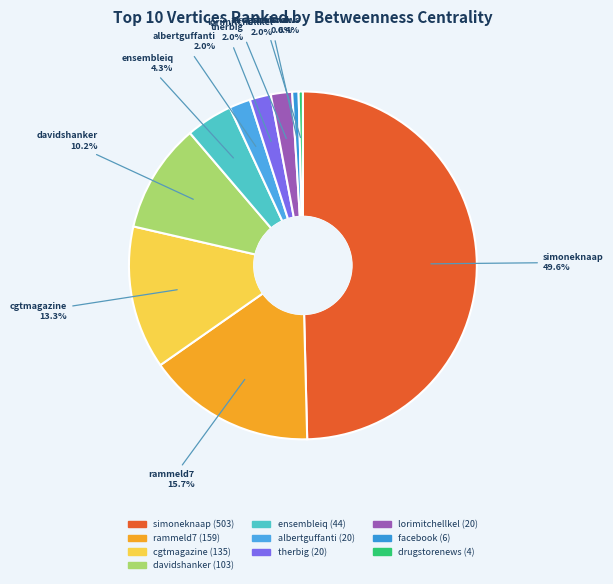

To the nearest percent, what is the combined percentage of therbig and cgtmagazine?

15%